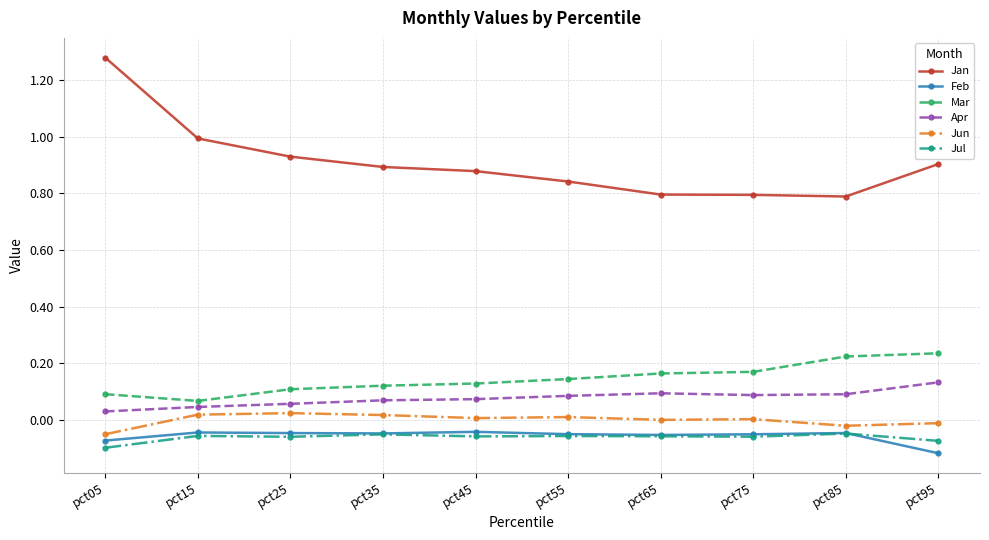

Between pct15 and pct75, which series saw the biggest shift?

Jan